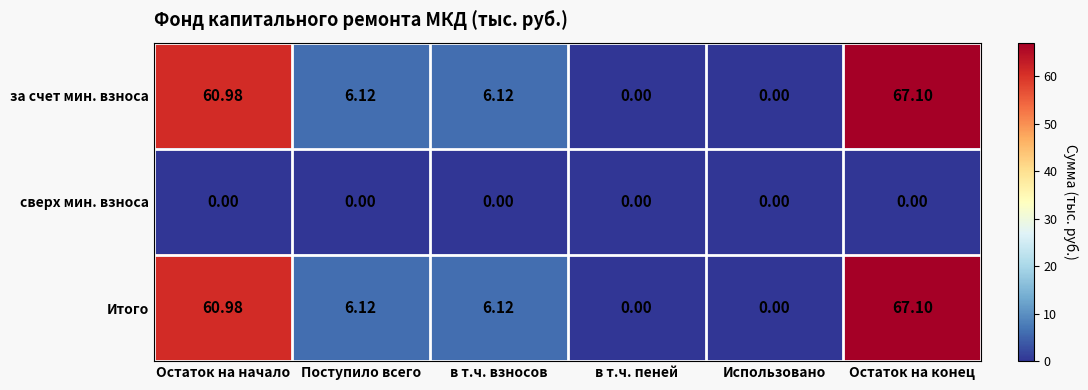

What is the spread (max minus min) of values at Остаток на начало?

61.0